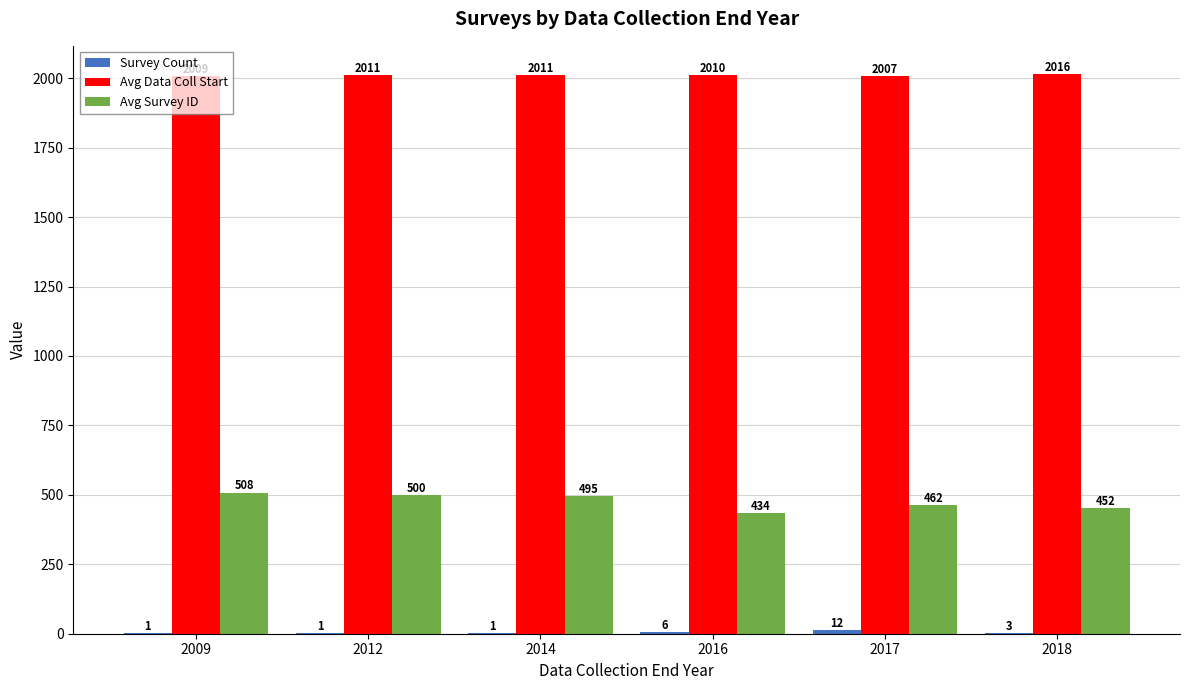

At which category is the sum across all series the highest?

2009